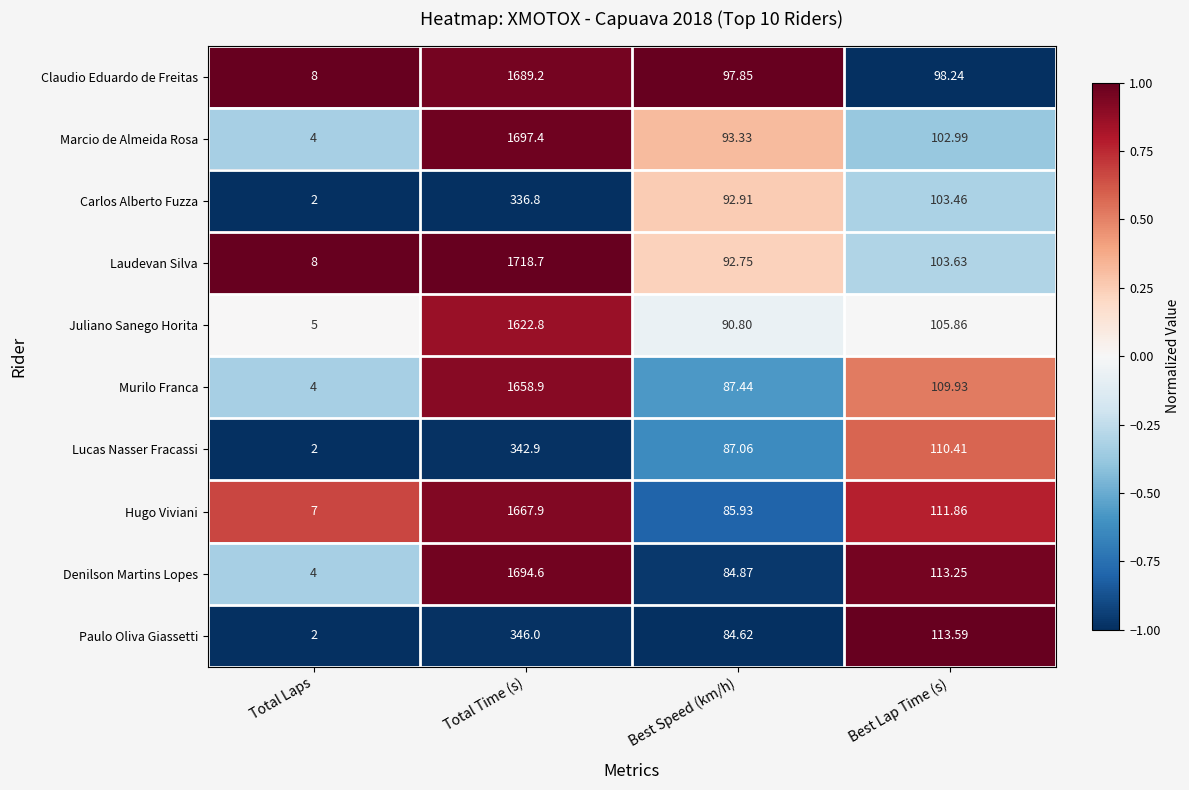

Rank the categories by Claudio Eduardo de Freitas value from lowest to highest.

Total Laps, Best Speed (km/h), Best Lap Time (s), Total Time (s)